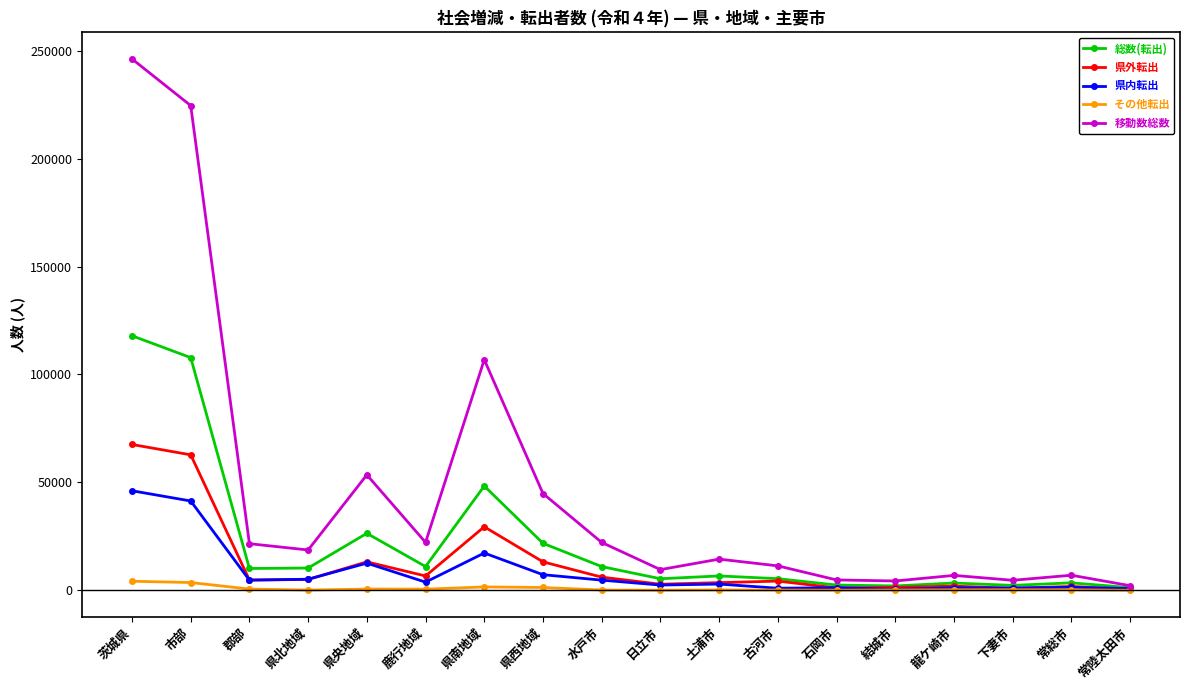

At how many categories does at least one series exceed 27414?

5